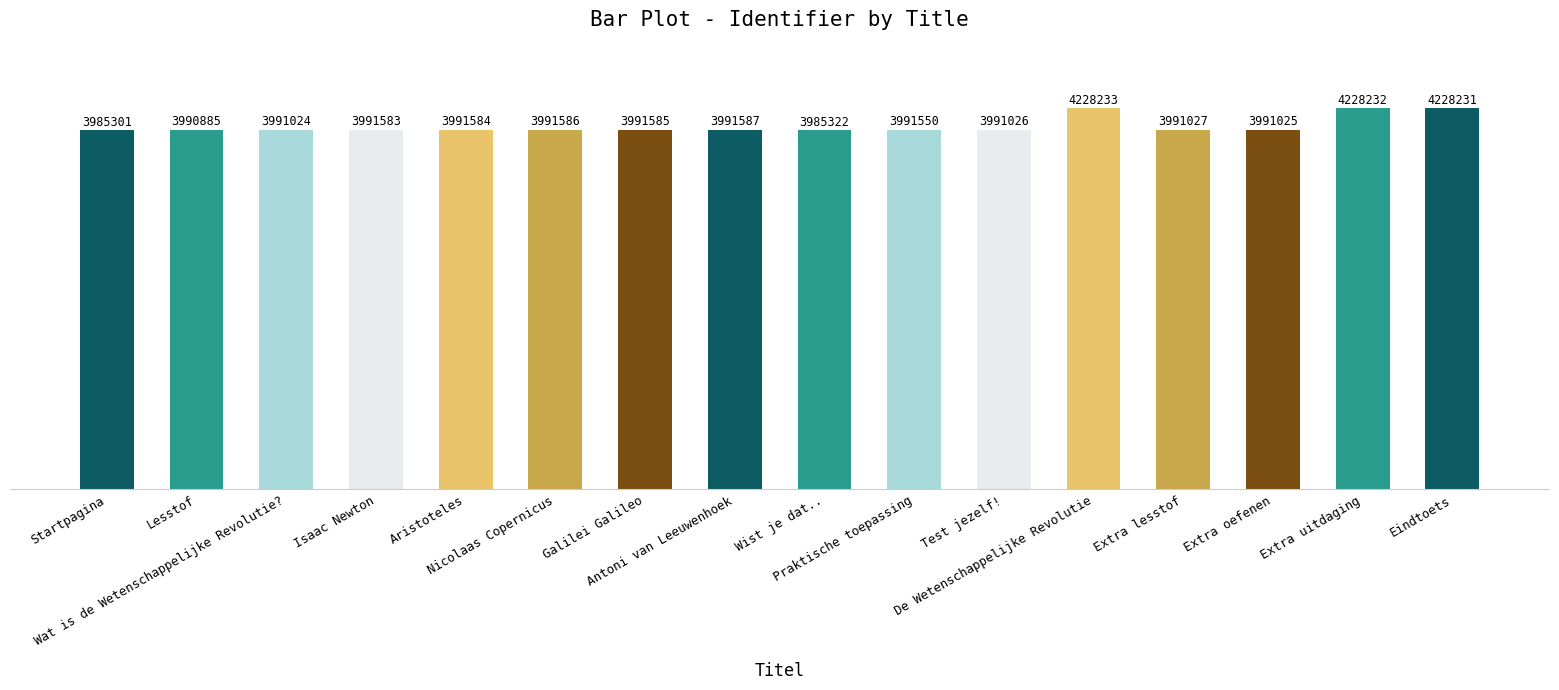

Which label corresponds to the smallest value in the chart?

Startpagina